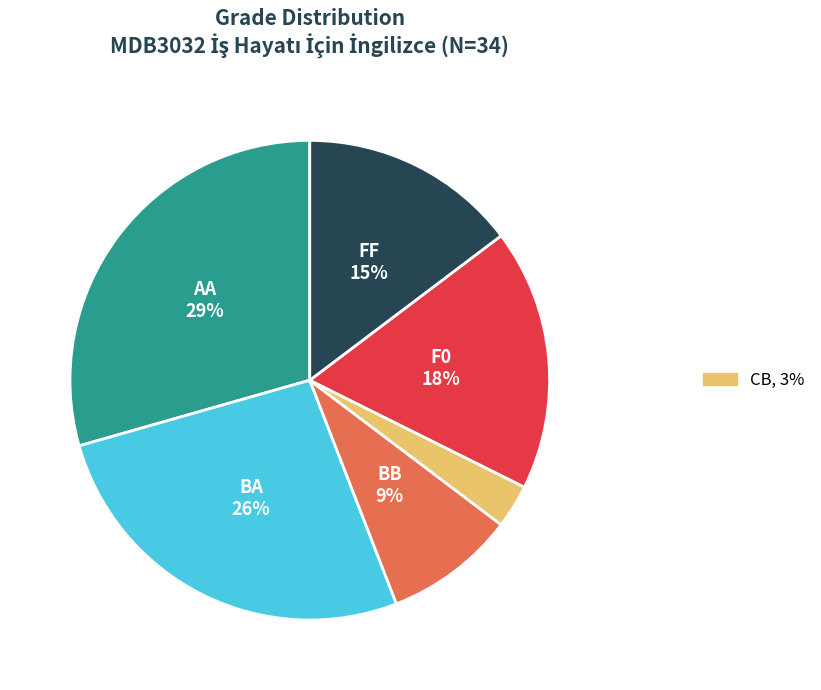

Does any single category account for the majority?

No